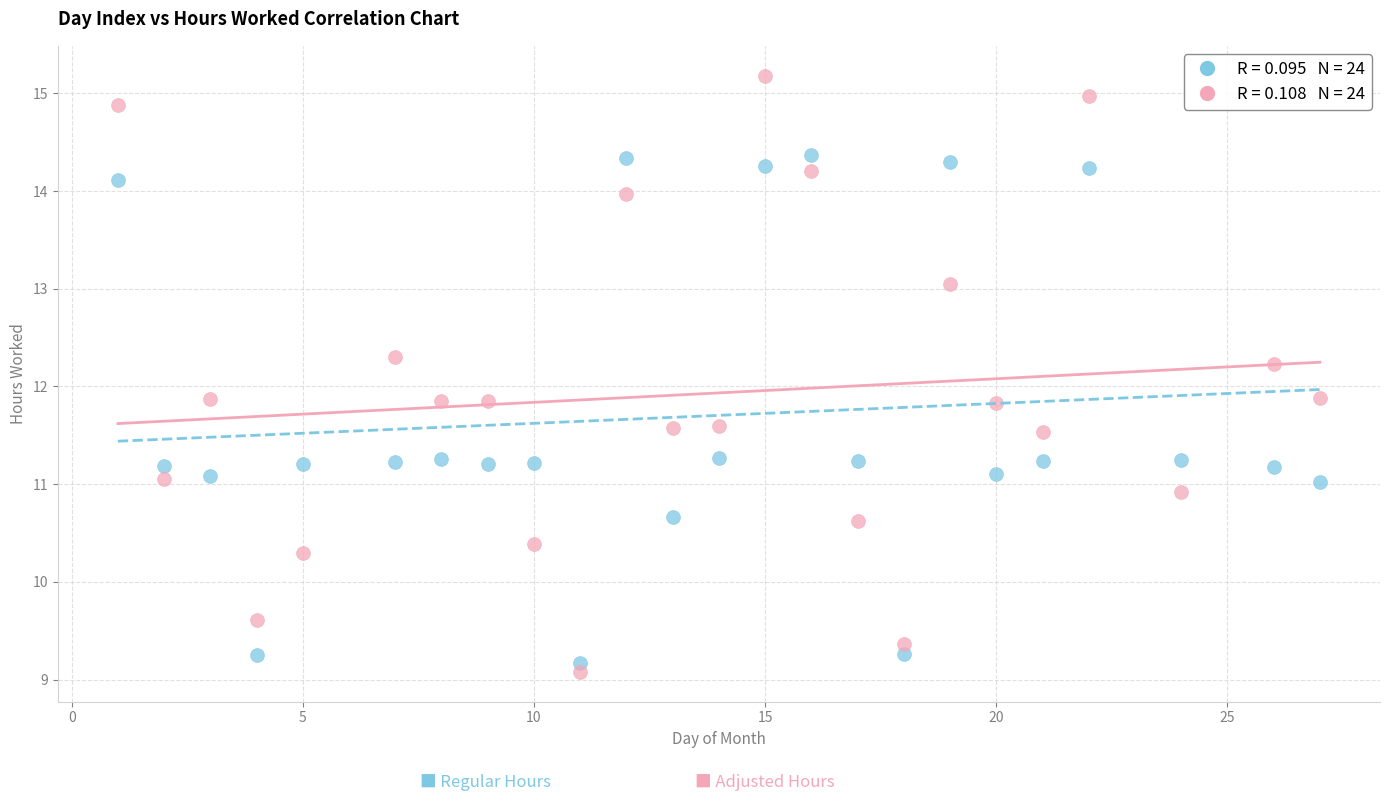

Across all data points, what is the range of X values (max minus min)?

26.0